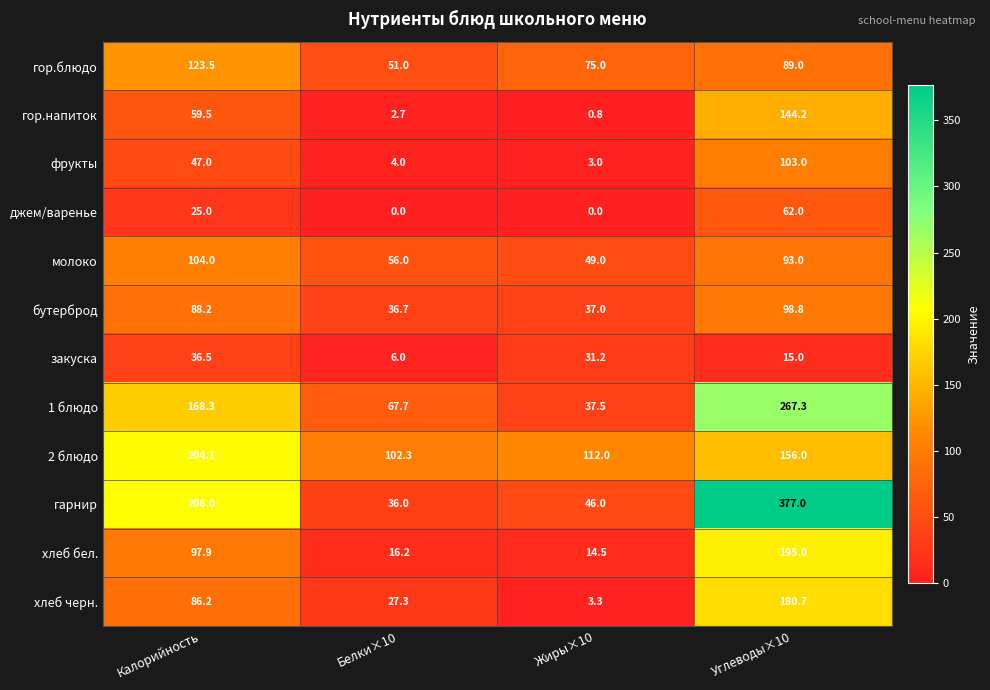

What is the difference between the highest and lowest values at Углеводы×10?

362.0